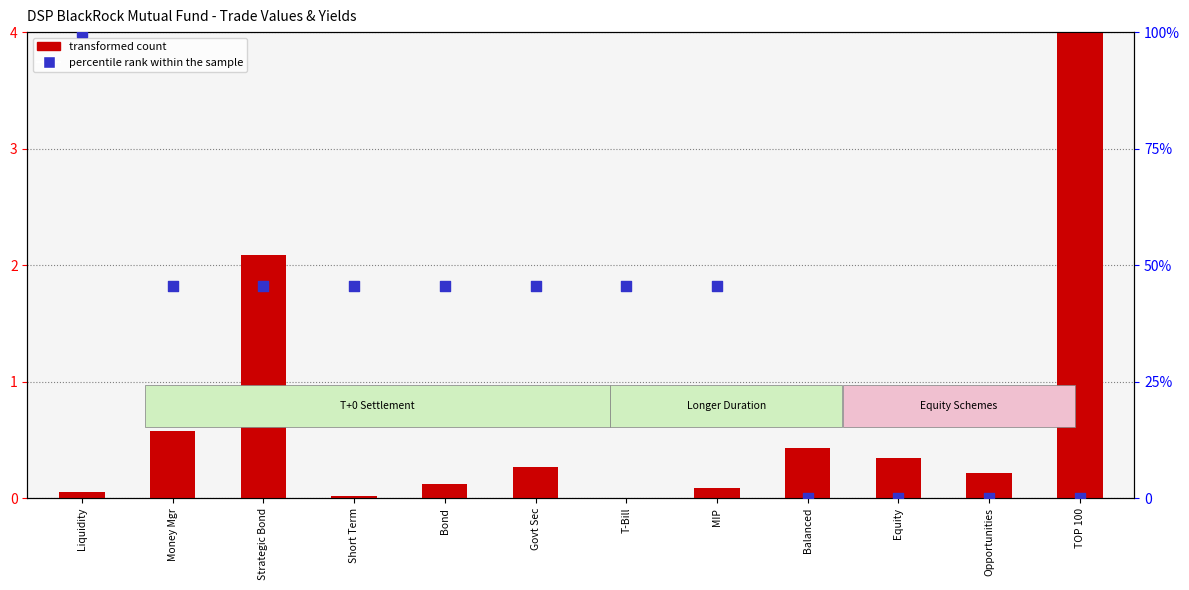

Which series has the widest spread of Y values?

percentile rank within the sample